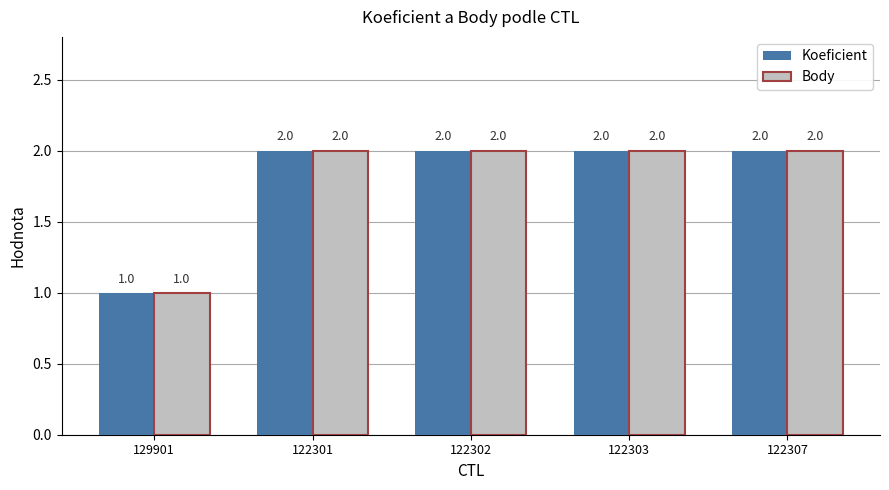

What is the minimum value shown in the chart?

1